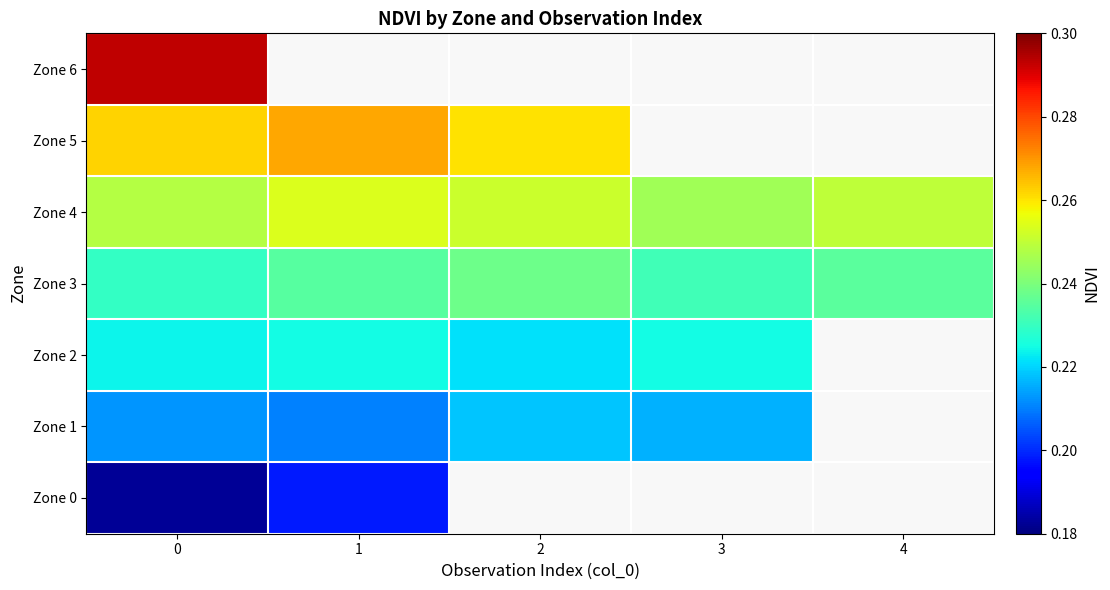

What is the lowest value of the Zone 5 series?

0.3